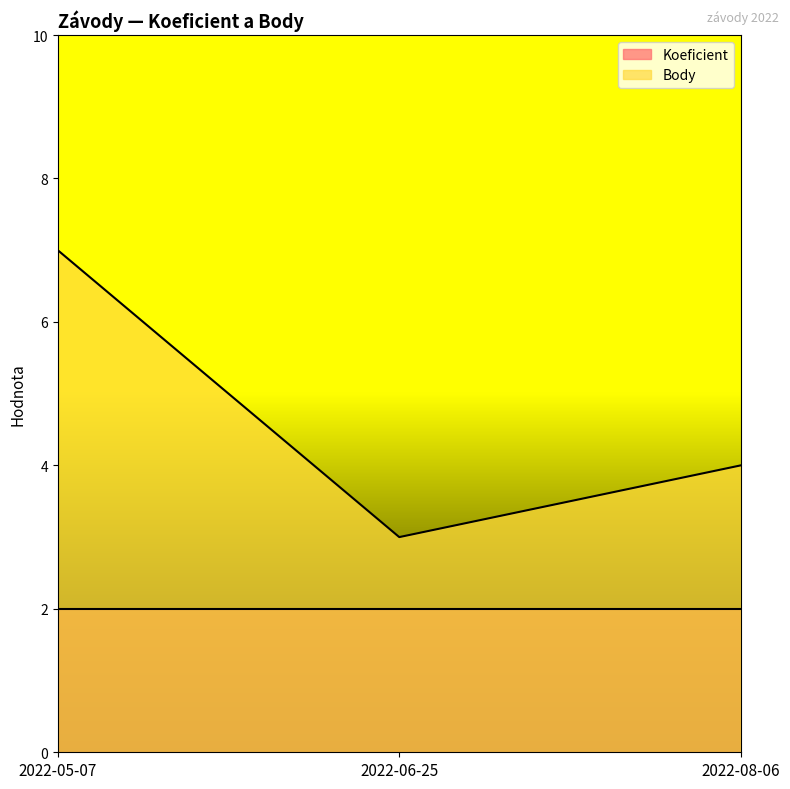

Read the value at 2022-05-07.

7